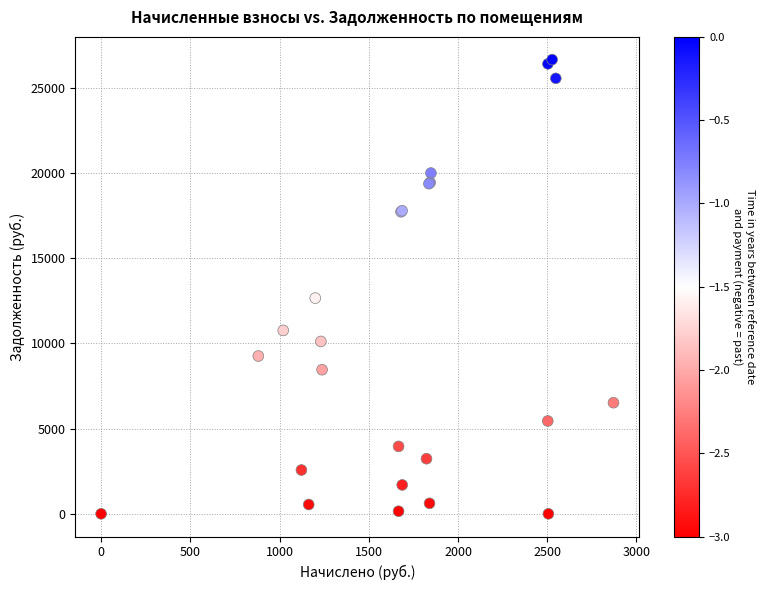

What Y value in the scatter plot is closest to 13331?

12660.6